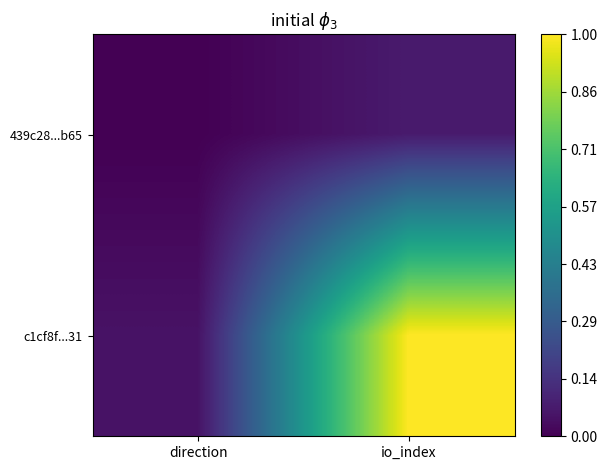

How many data points does each series have?

2